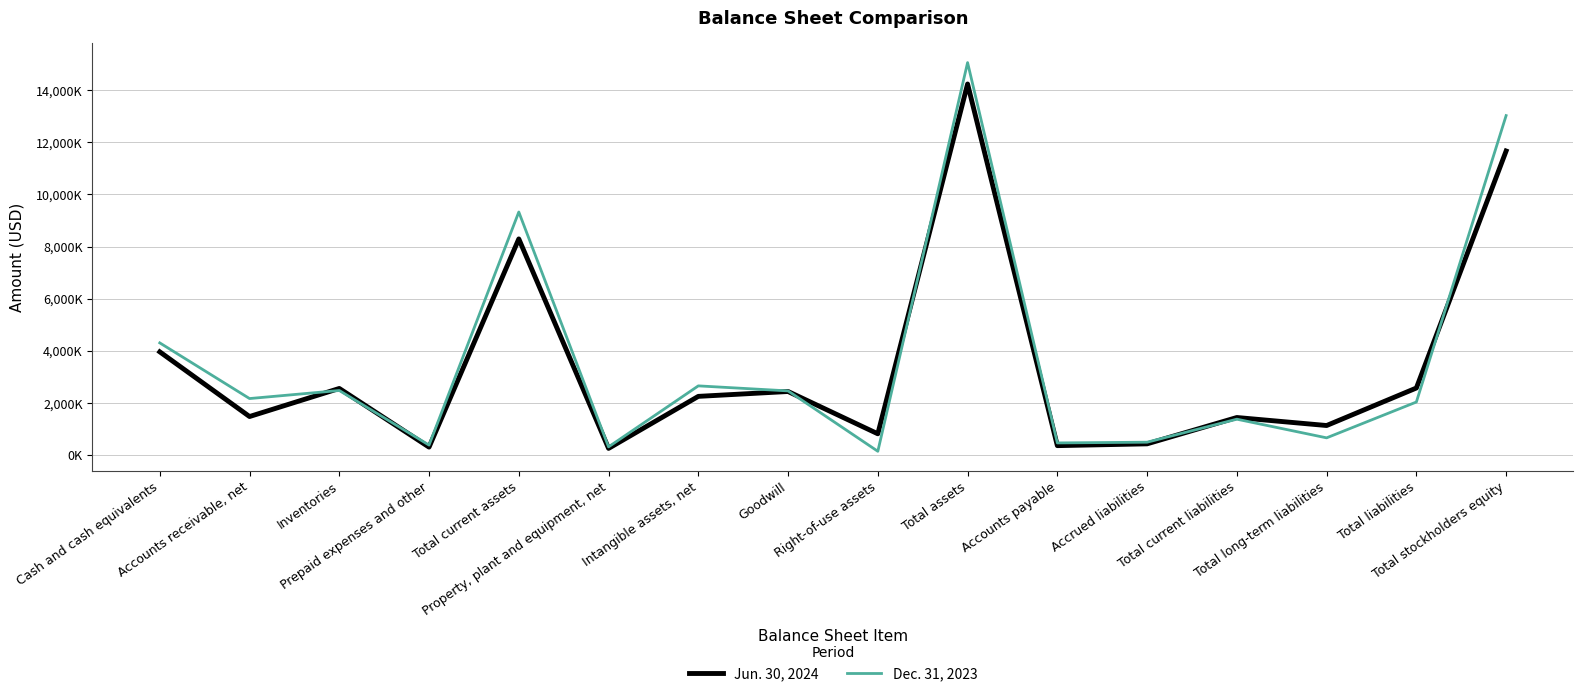

Rank the series at Accounts receivable, net from lowest to highest value.

Jun. 30, 2024, Dec. 31, 2023